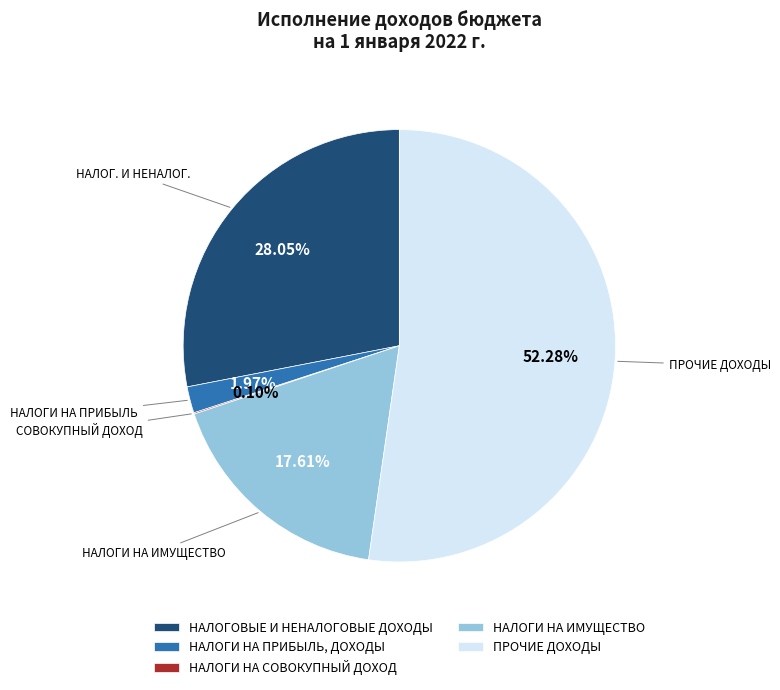

Is it true that НАЛОГОВЫЕ И НЕНАЛОГОВЫЕ ДОХОДЫ is 13% of the pie?

False